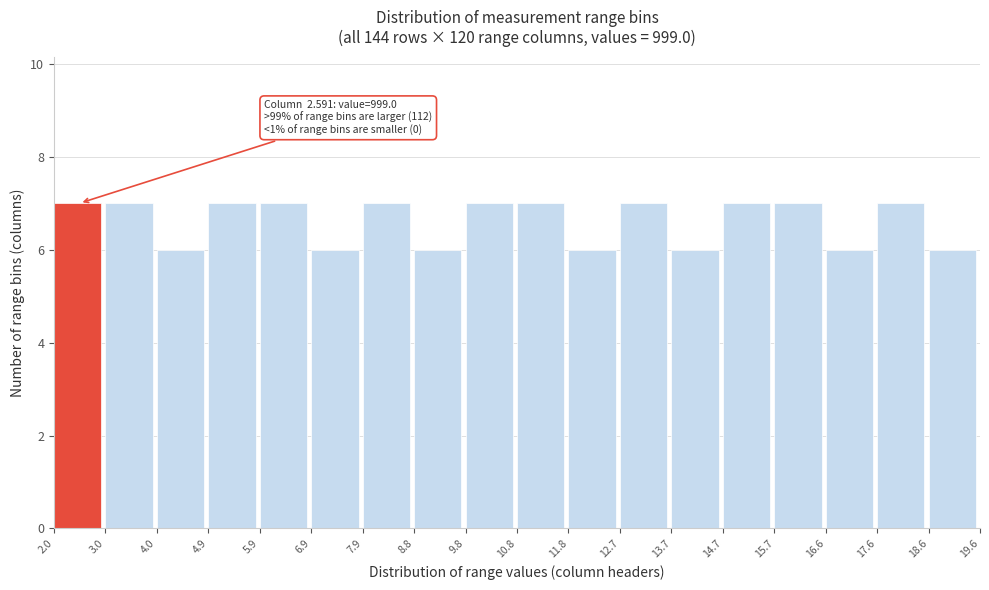

Reading right to left, list all the values displayed in this chart.

18.6=6	17.6=7	16.6=6	15.7=7	14.7=7	13.7=6	12.7=7	11.8=6	10.8=7	9.8=7	8.8=6	7.9=7	6.9=6	5.9=7	4.9=7	4.0=6	3.0=7	2.0=7